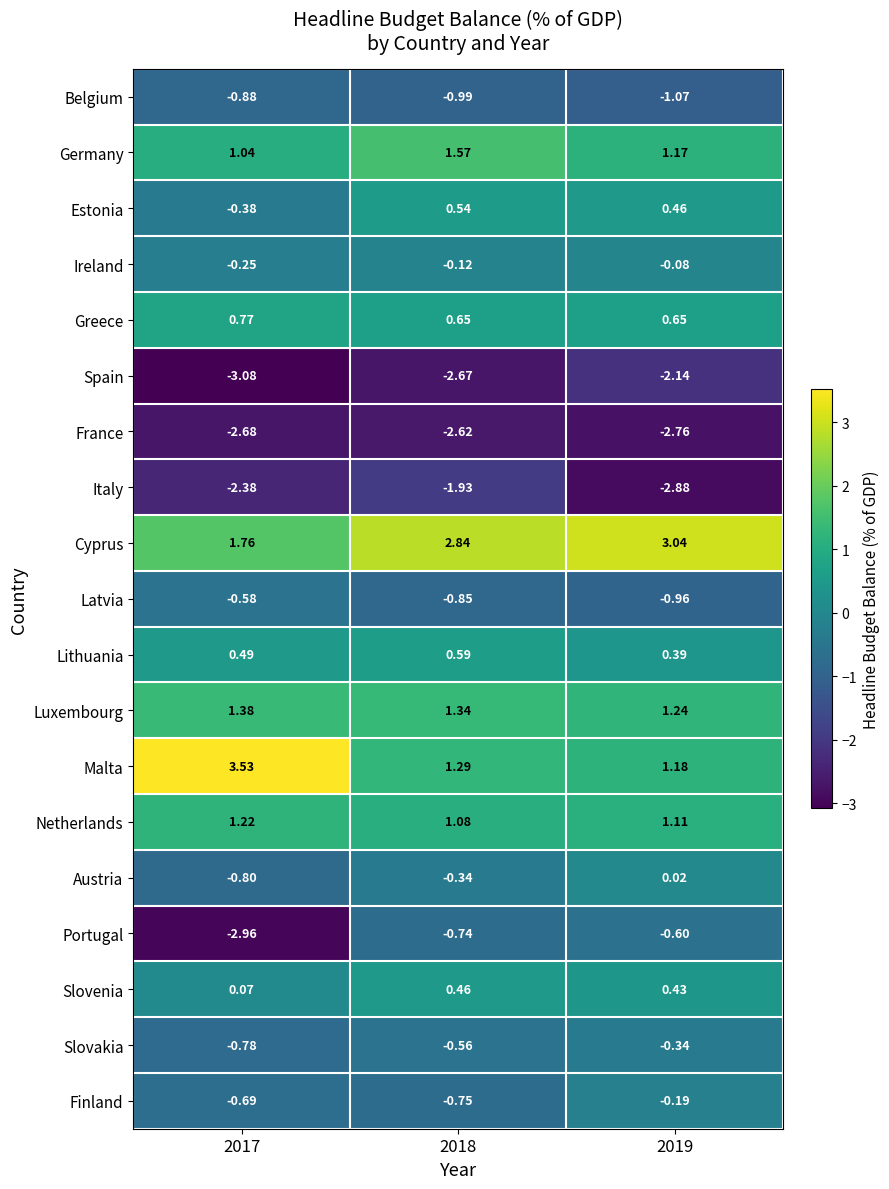

Between 2018 and 2019, which series saw the biggest shift?

Italy